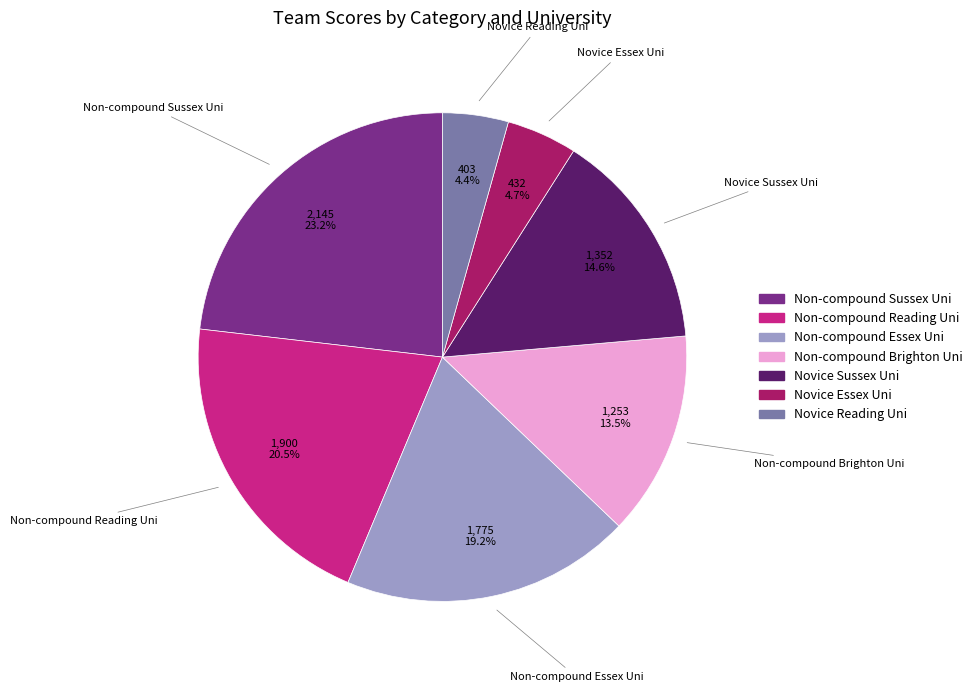

Does Non-compound Brighton Uni account for over 50% of the chart?

No